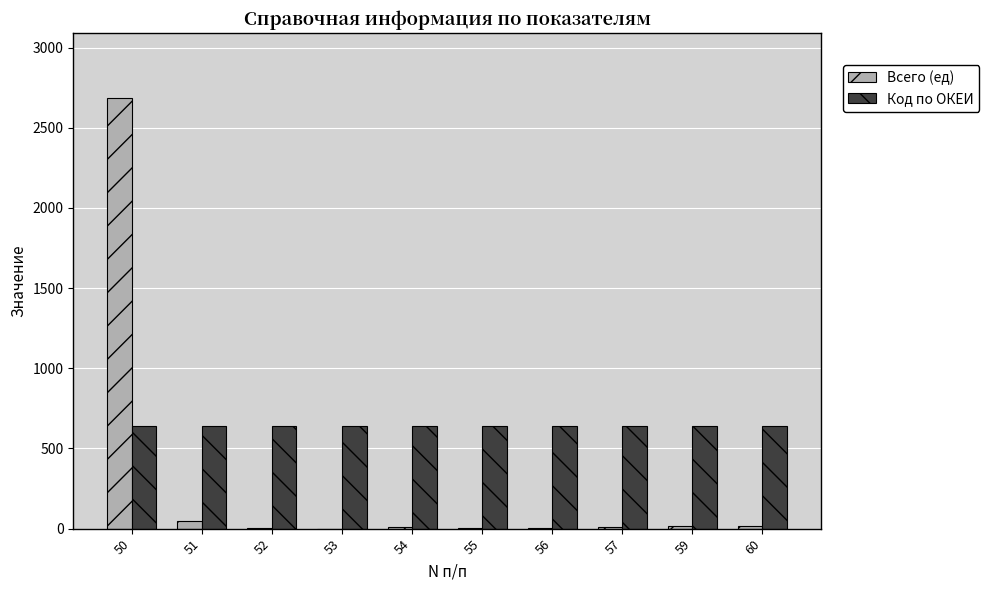

What is the difference between the Всего (ед) values at 60 and 54?

4